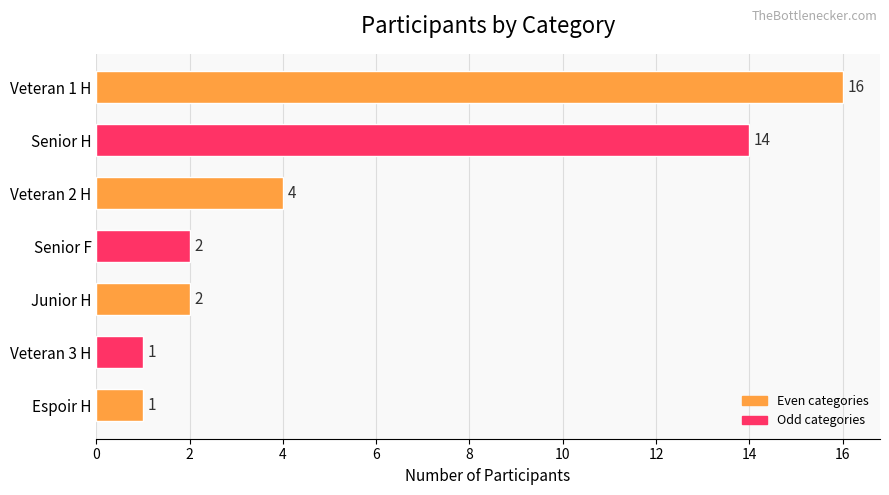

What is the change in value from Veteran 1 H to Veteran 2 H?

-12